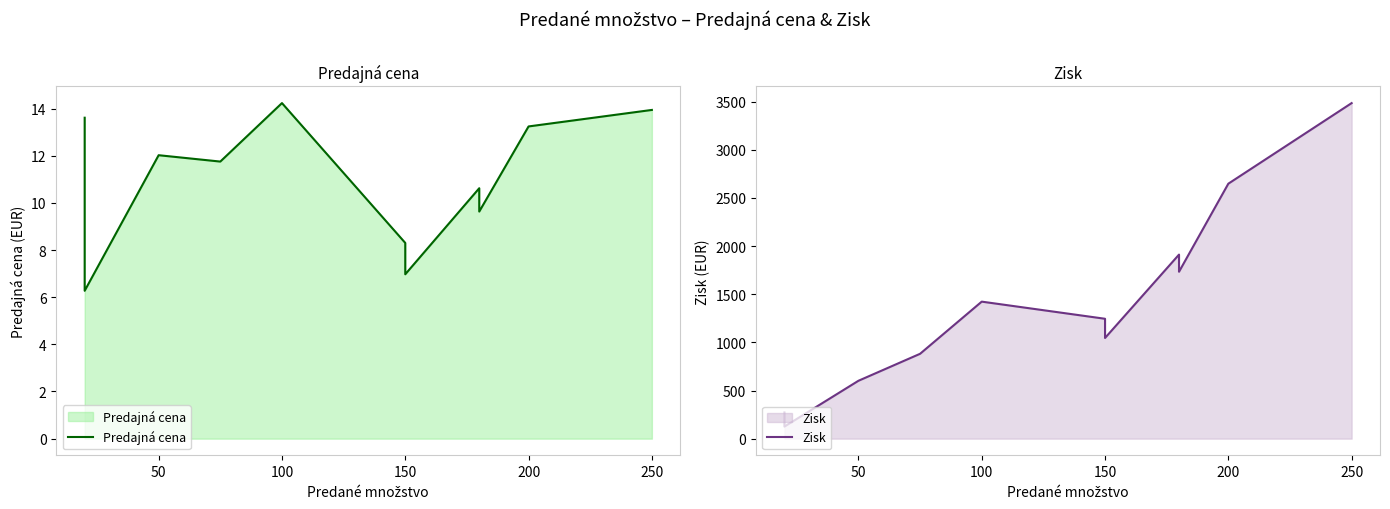

How many interior local peaks does the Predajná cena series have?

3